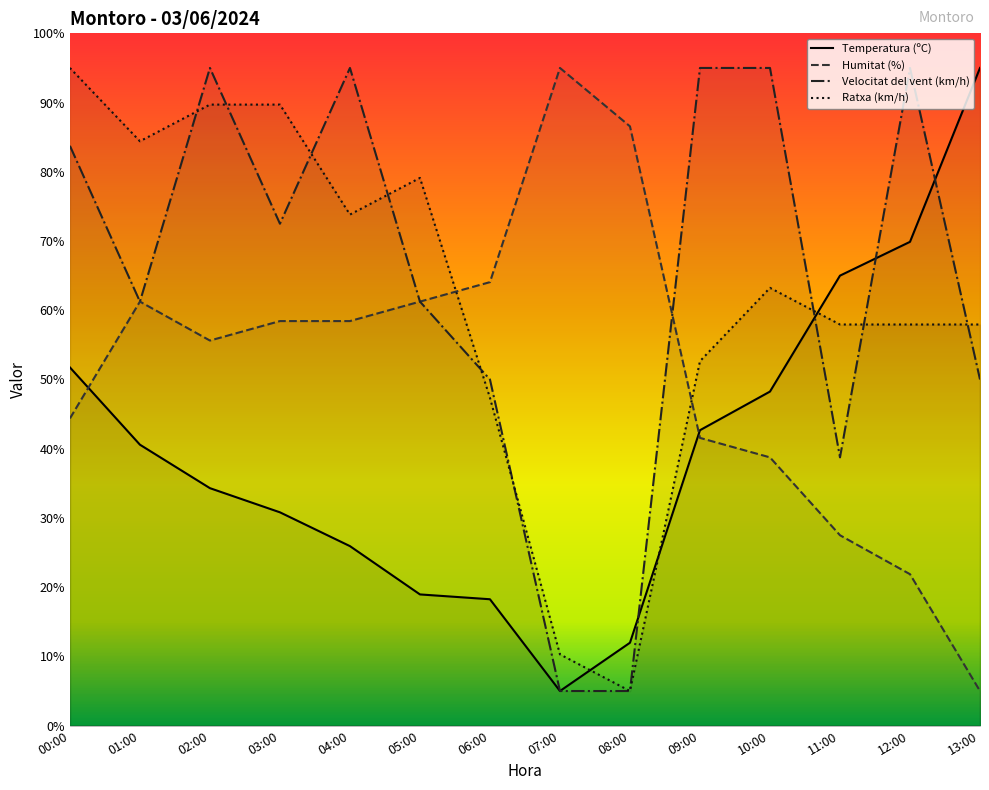

What is the total value across all series at 10:00?

245.2